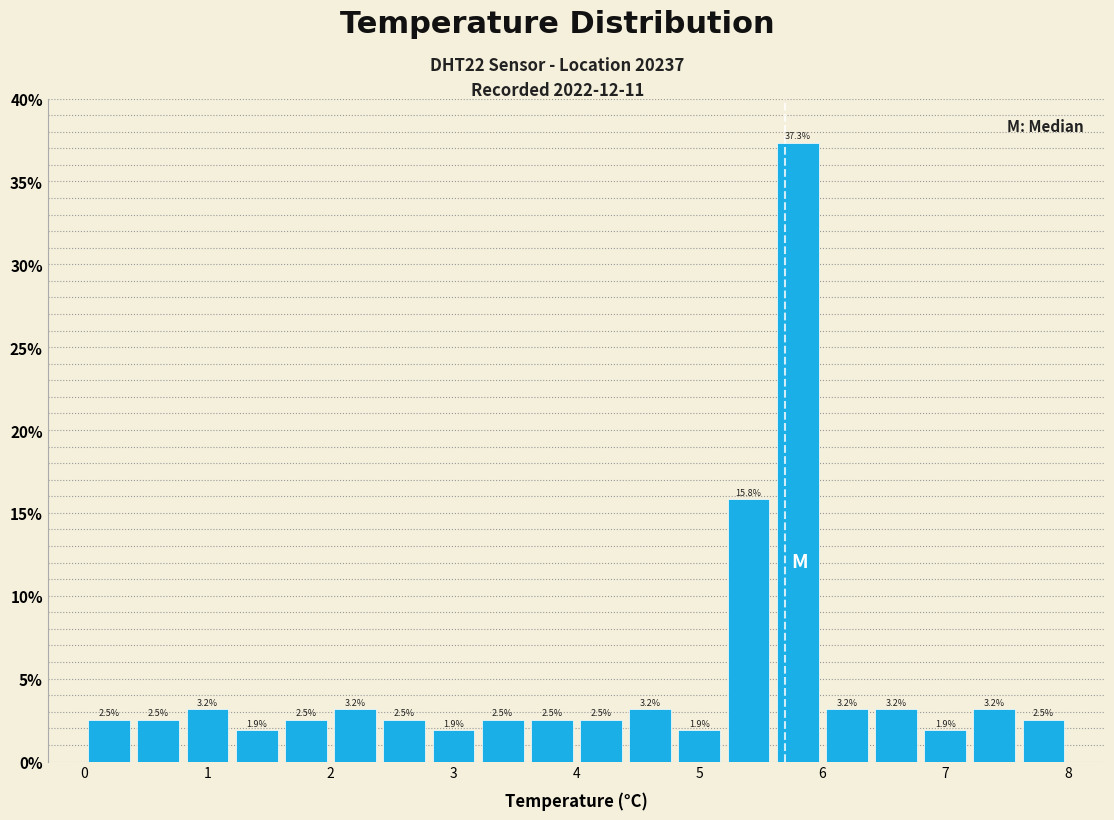

Reading left to right, list every bar in this chart as the range it spans on the x-axis followed by its height.

0.0 to 0.4: 2.5
0.4 to 0.8: 2.5
0.8 to 1.2: 3.2
1.2 to 1.6: 1.9
1.6 to 2.0: 2.5
2.0 to 2.4: 3.2
2.4 to 2.8: 2.5
2.8 to 3.2: 1.9
3.2 to 3.6: 2.5
3.6 to 4.0: 2.5
4.0 to 4.4: 2.5
4.4 to 4.8: 3.2
4.8 to 5.2: 1.9
5.2 to 5.6: 15.8
5.6 to 6.0: 37.3
6.0 to 6.4: 3.2
6.4 to 6.8: 3.2
6.8 to 7.2: 1.9
7.2 to 7.6: 3.2
7.6 to 8.0: 2.5